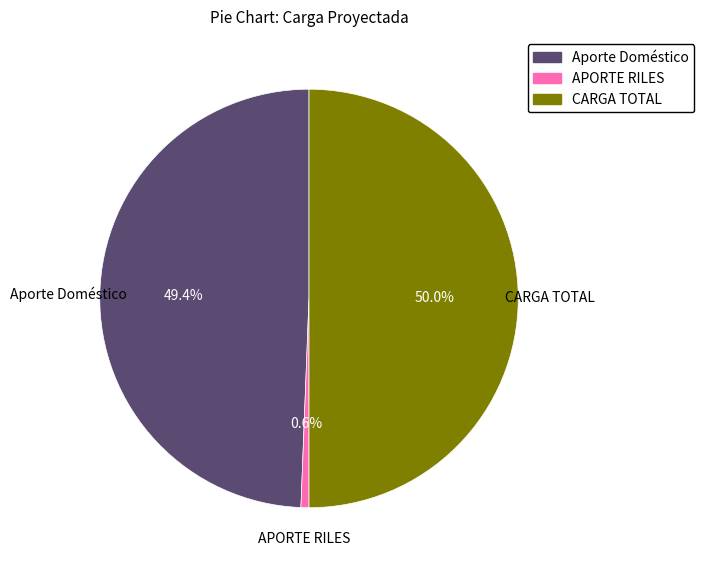

What portion of the pie excludes APORTE RILES?

99.4%